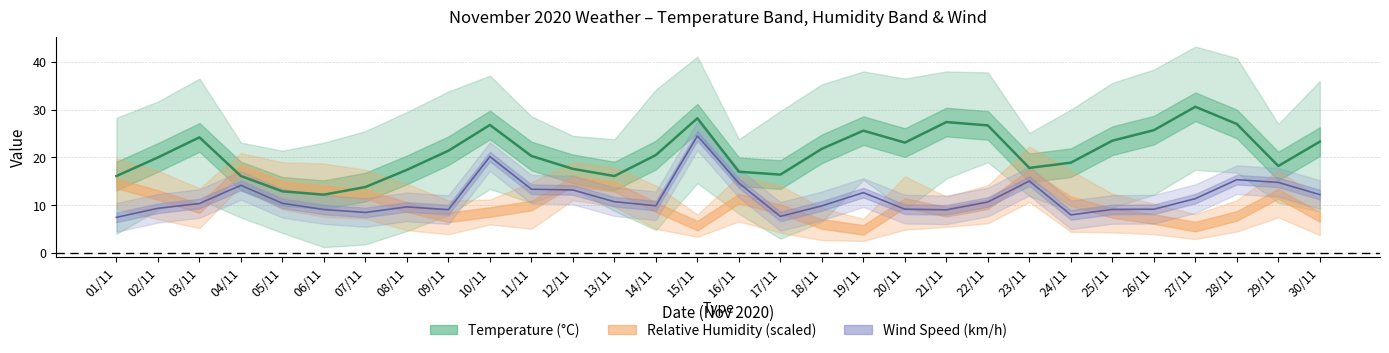

True or false: Avg Temp and Avg Wind cross at least once.

False